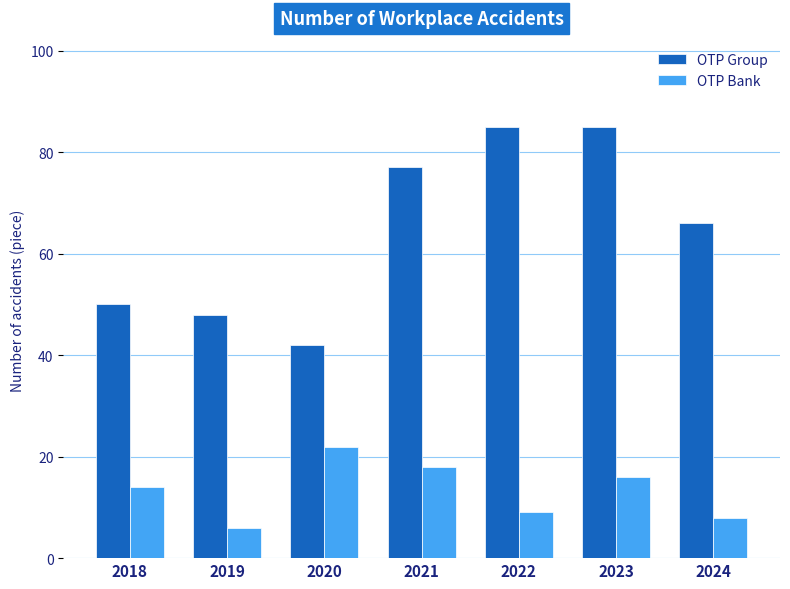

What is the maximum value shown in the chart?

85